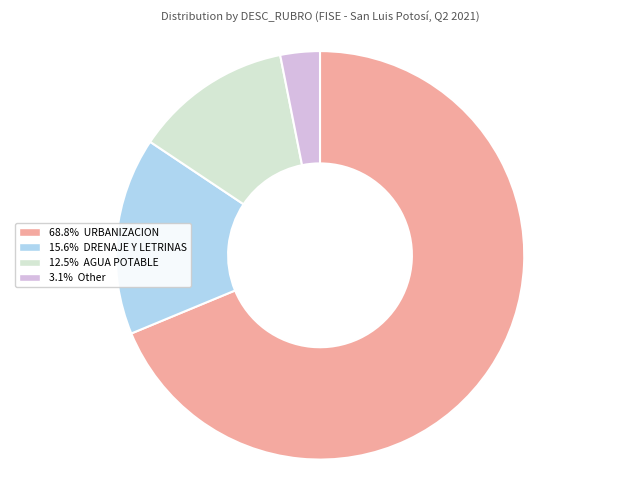

Is there any slice that represents more than half of the pie?

Yes